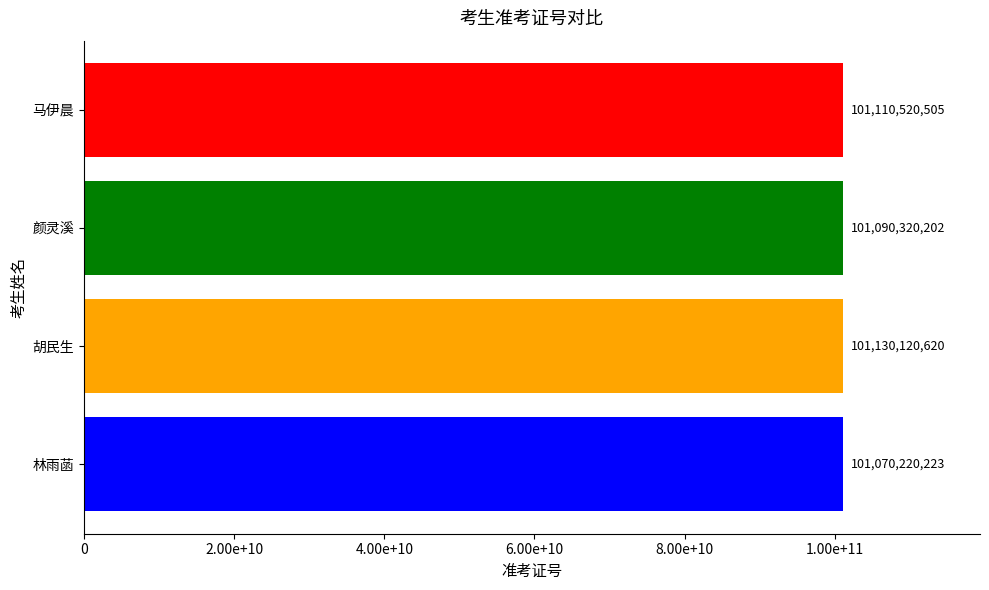

Which label corresponds to the largest value in the chart?

胡民生